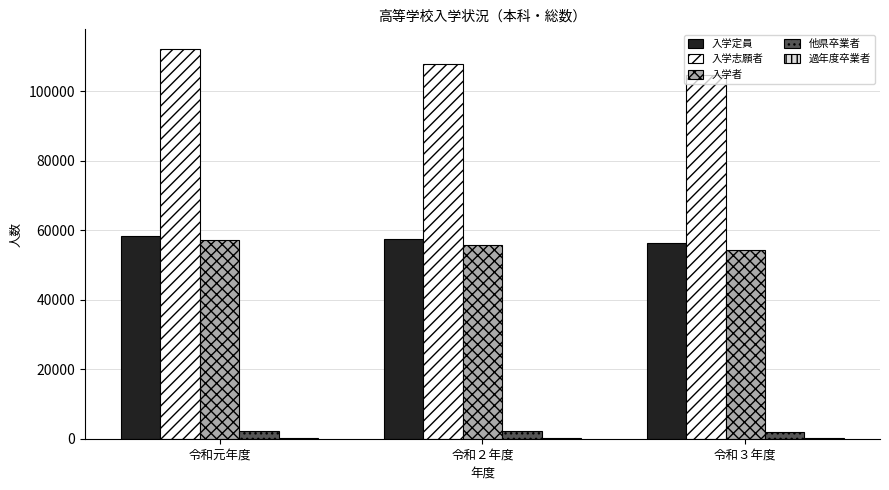

Are the bars horizontal?

No